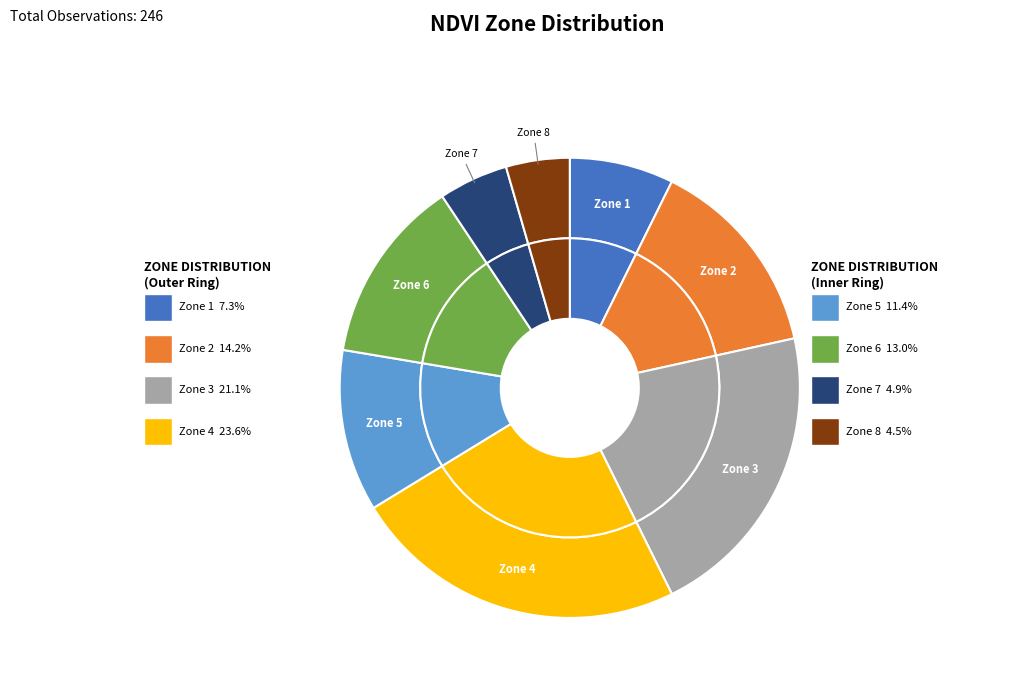

Is 1 the majority of the pie?

No